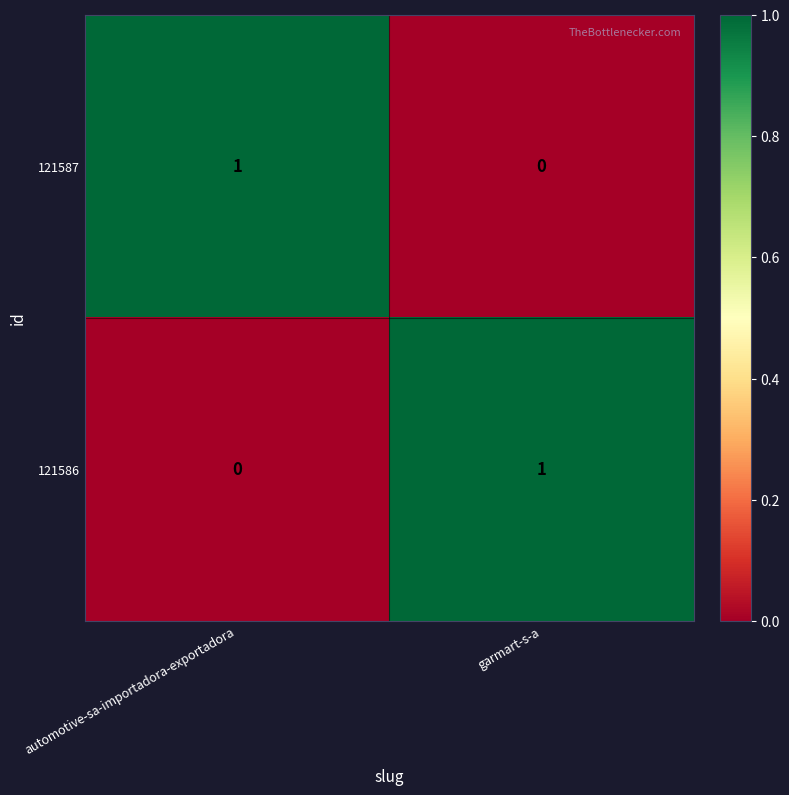

Is the value of 121586 at garmart-s-a greater than the value of 121587 at garmart-s-a?

Yes